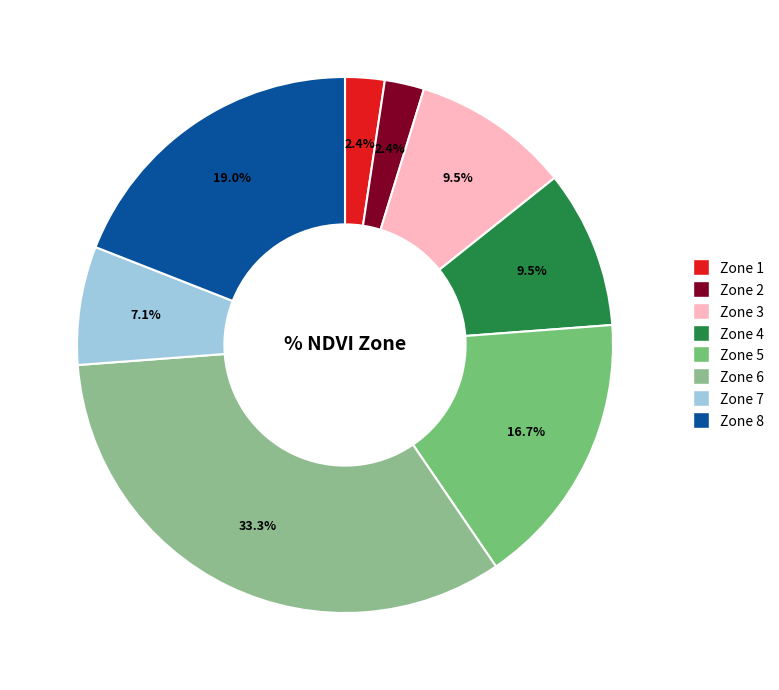

Does any single category account for the majority?

No